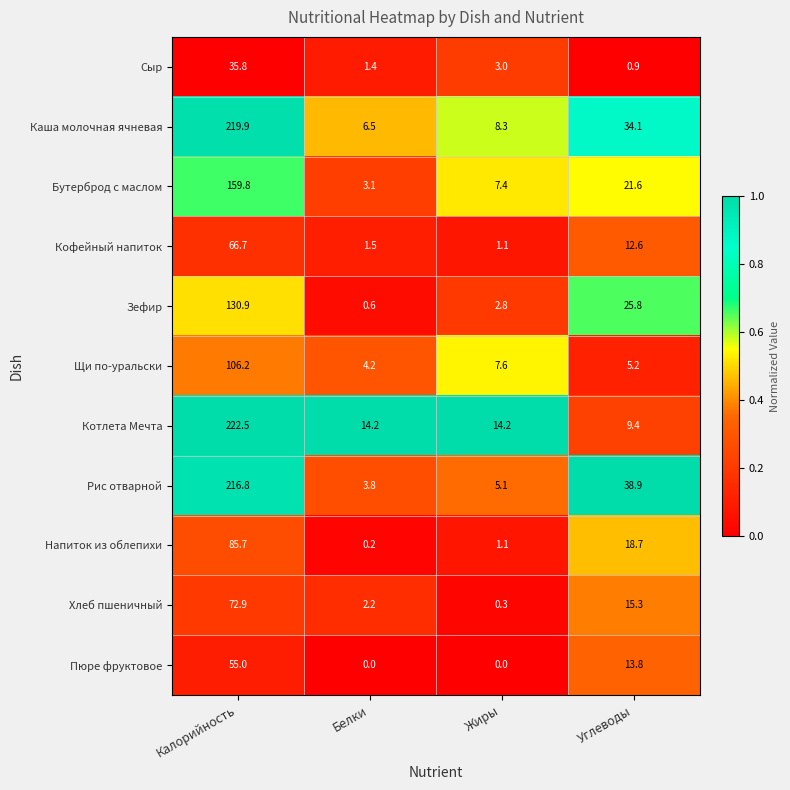

What value does the Каша молочная ячневая series have at Углеводы?

34.1